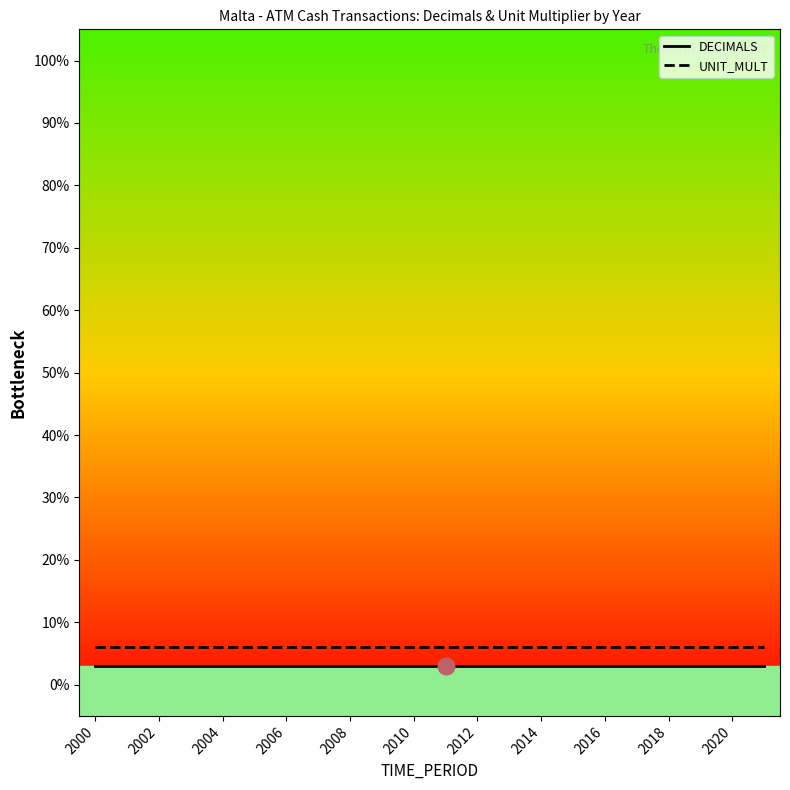

What is the highest value of the UNIT_MULT series?

6